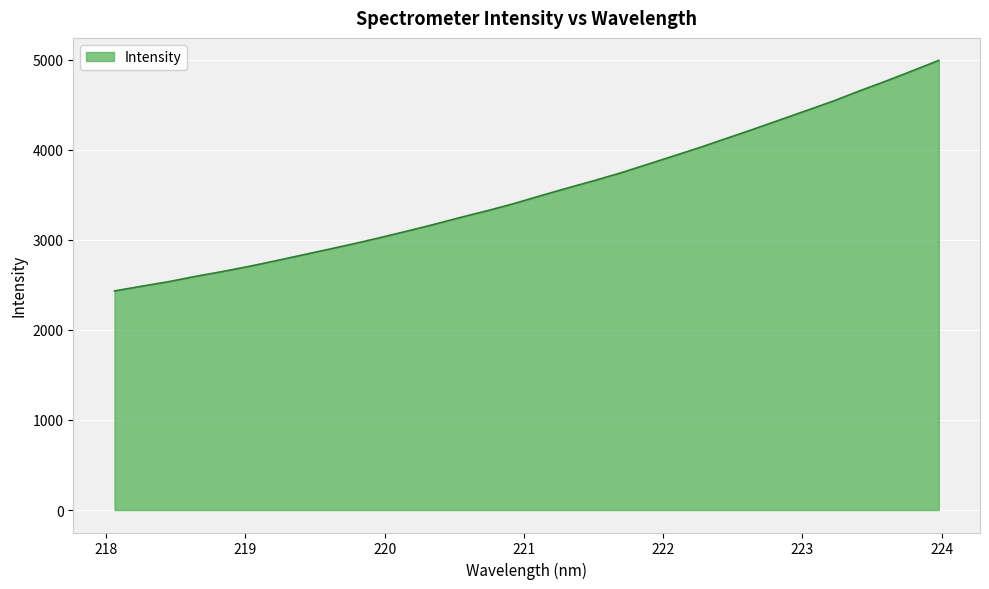

How many lines are shown in the chart?

1